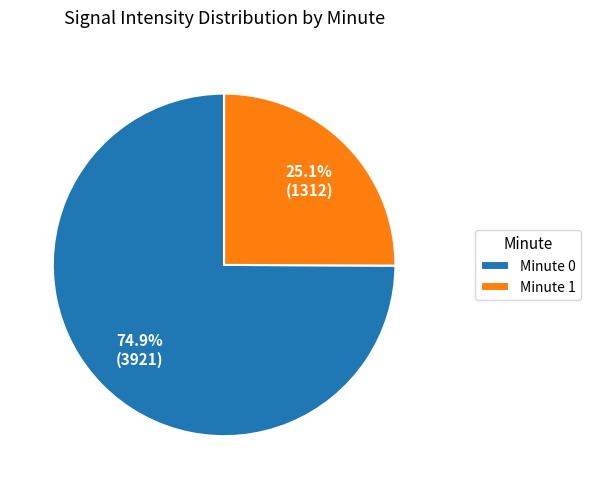

Does any single category account for the majority?

Yes